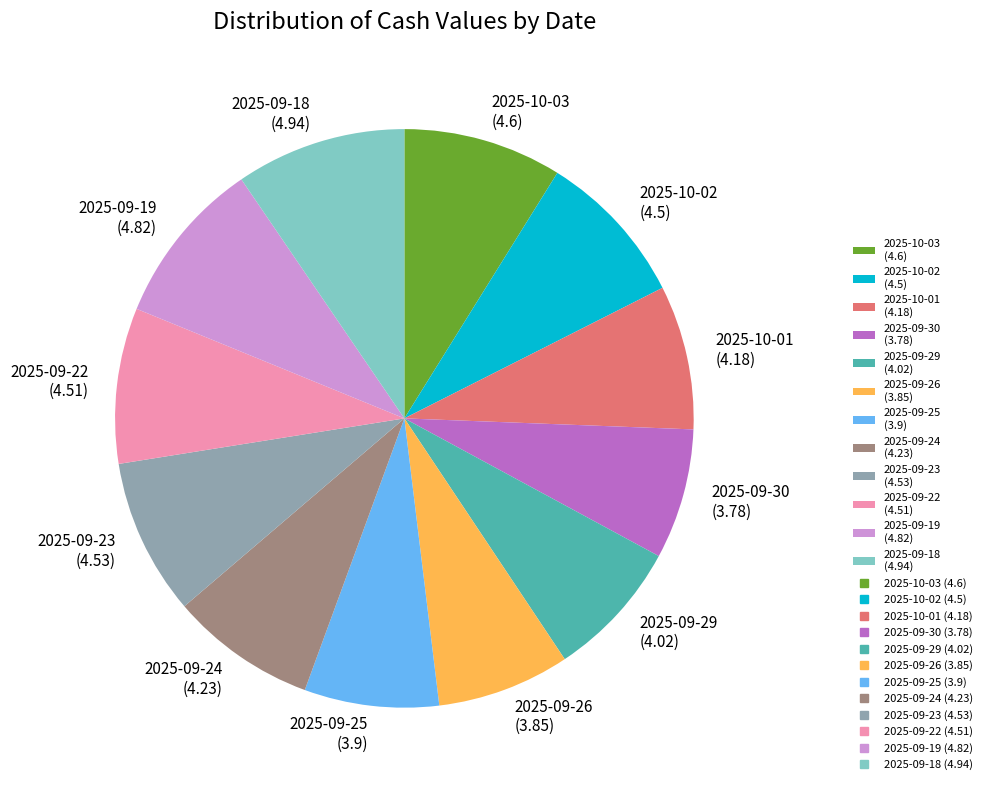

Do 2025-09-19 (4.82) and 2025-10-03 (4.6) together represent more than half of the pie?

No